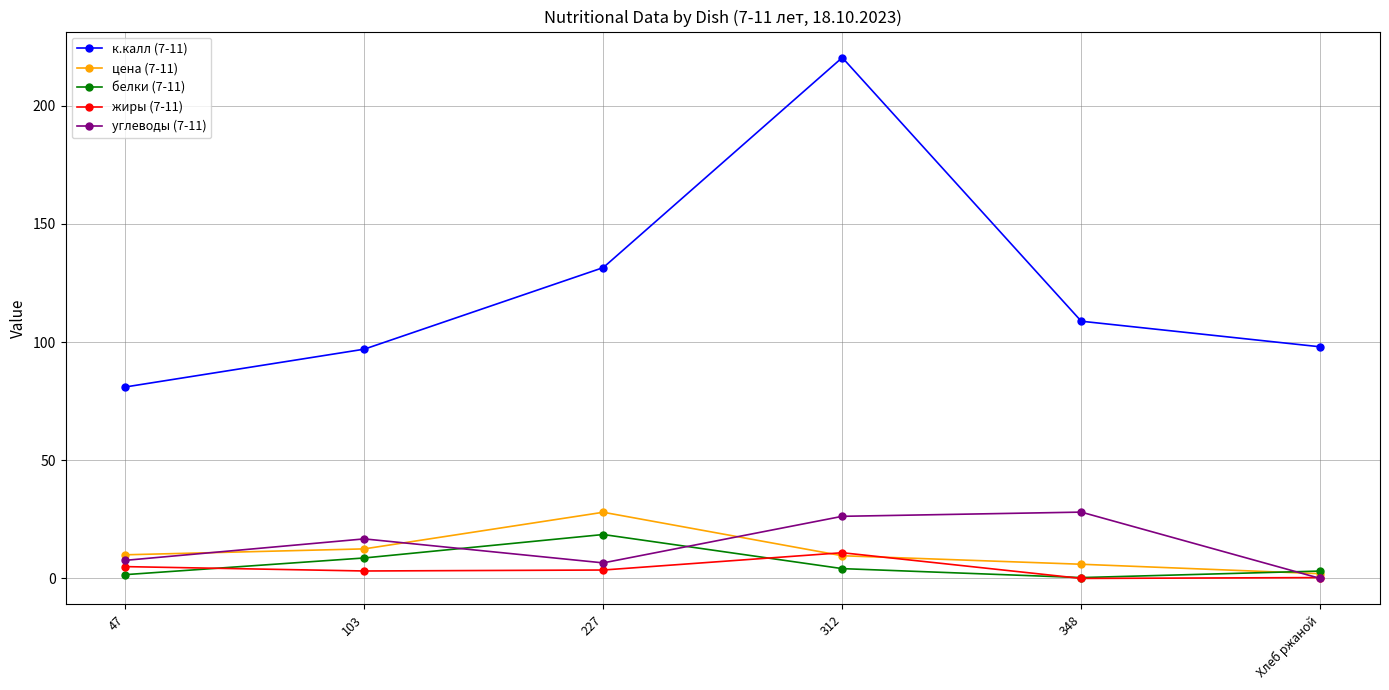

Between 227 and Хлеб ржаной, which series saw the biggest shift?

к.калл (7-11)